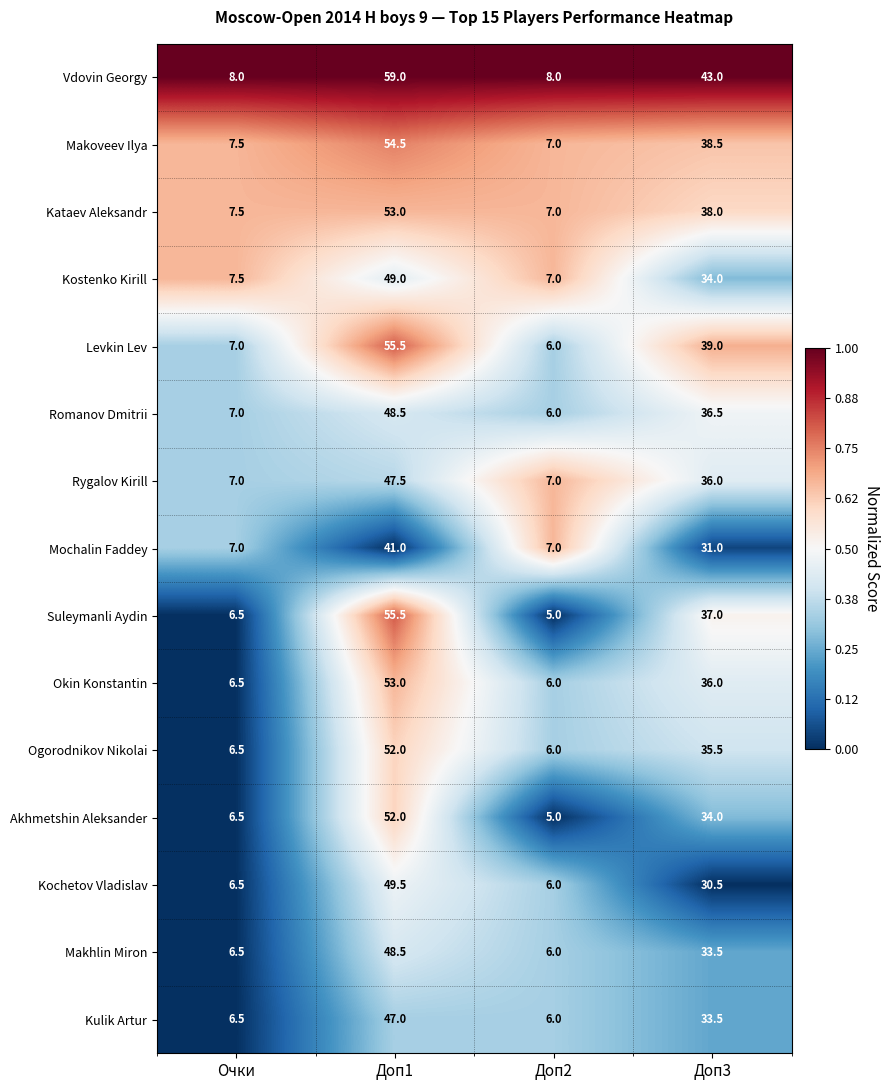

Which label corresponds to the smallest value in the chart?

Доп2